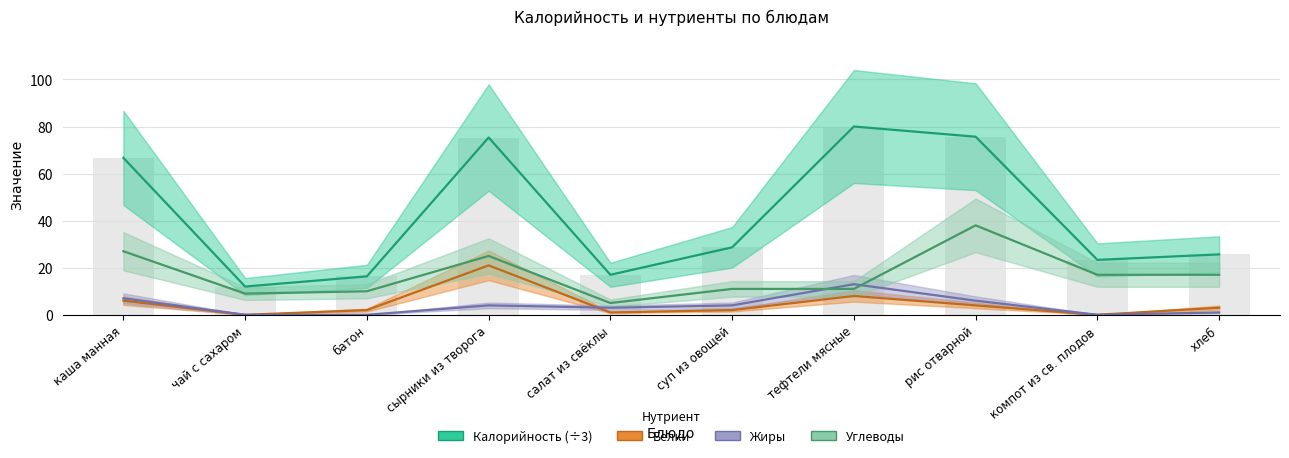

Is the value of Белки at компот из св. плодов greater than the value of Углеводы at батон?

No